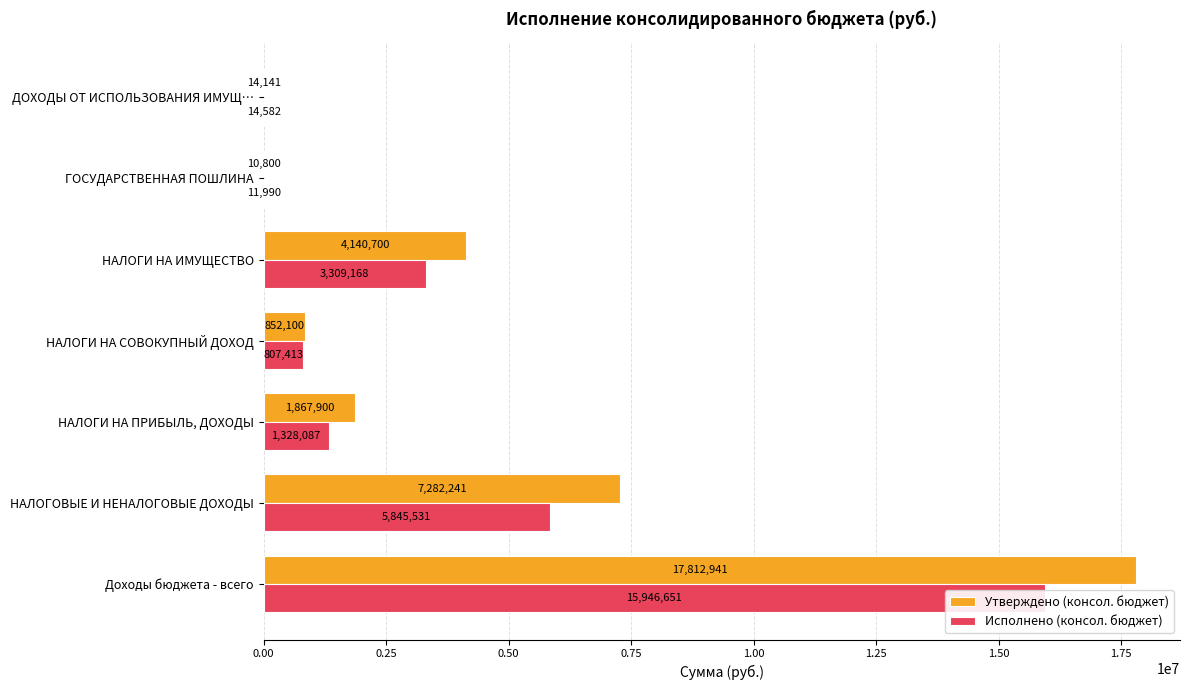

How many values in the Утверждено (консол. бюджет) series are below 1867900?

3